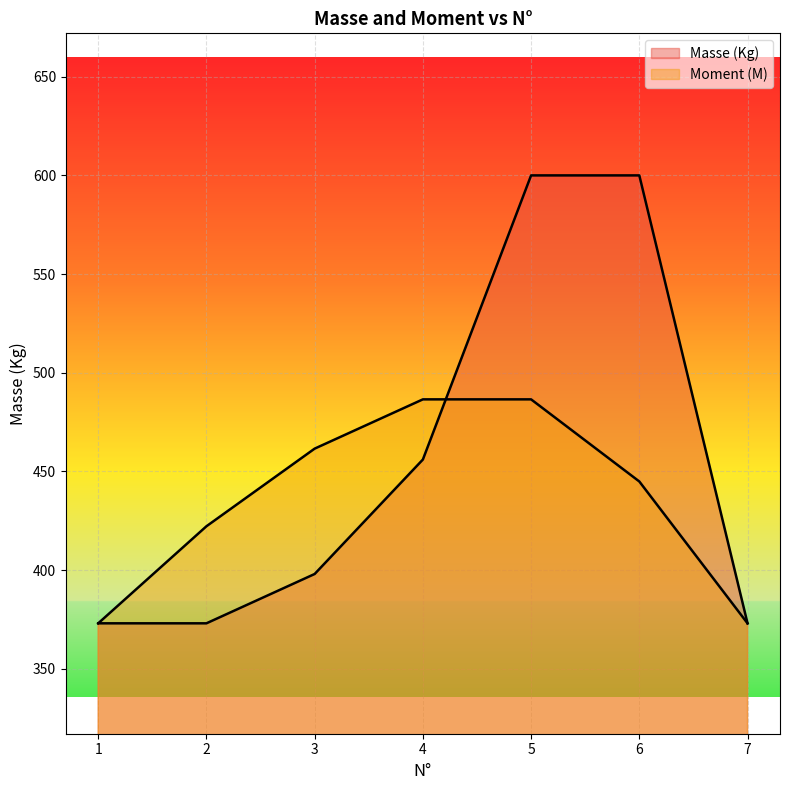

How many lines are shown in the chart?

2